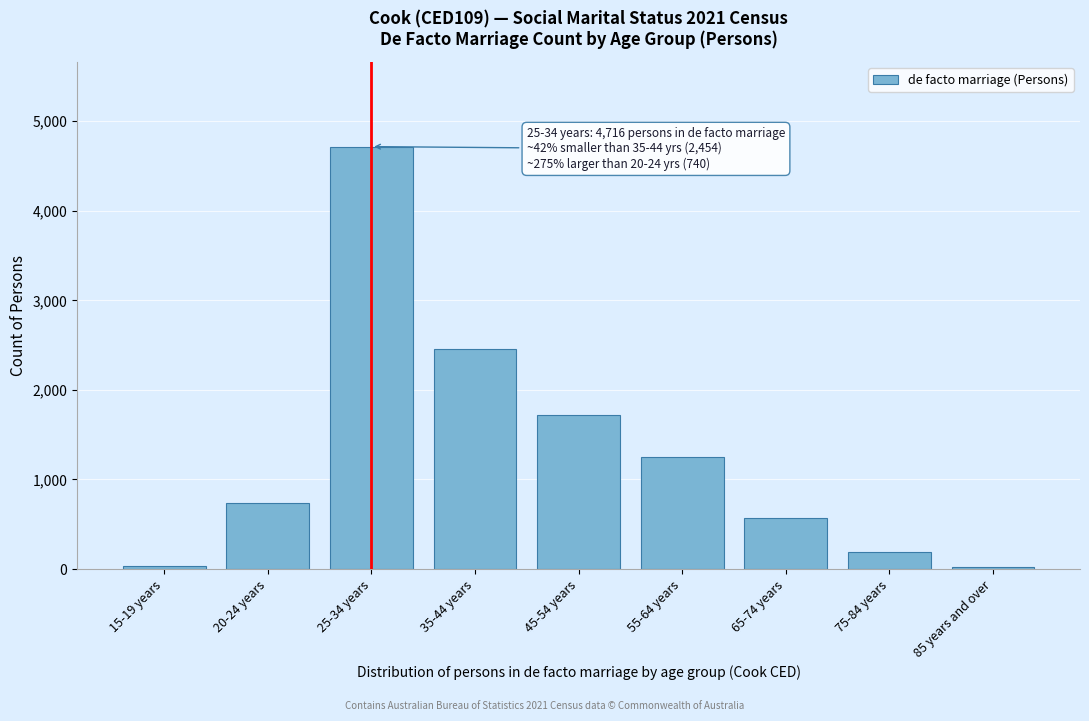

What is the label of the 7th bar from the right?

25-34 years